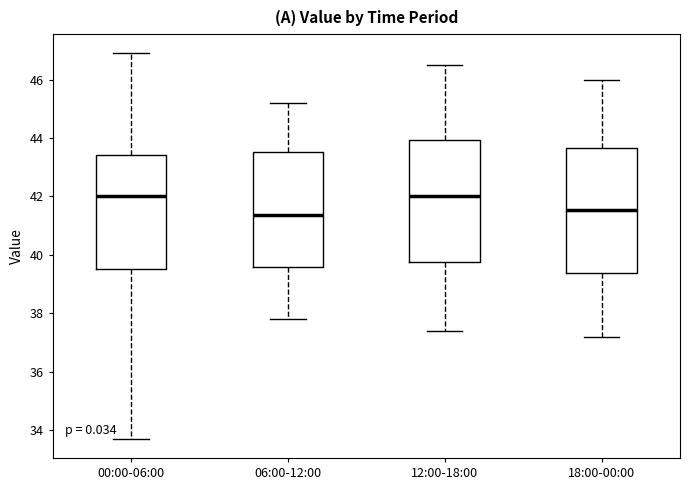

Where does the lower whisker of the box for 18:00-00:00 end on the y-axis? The values are not printed on the chart, so give them approximately, as read against the axis.

37.2